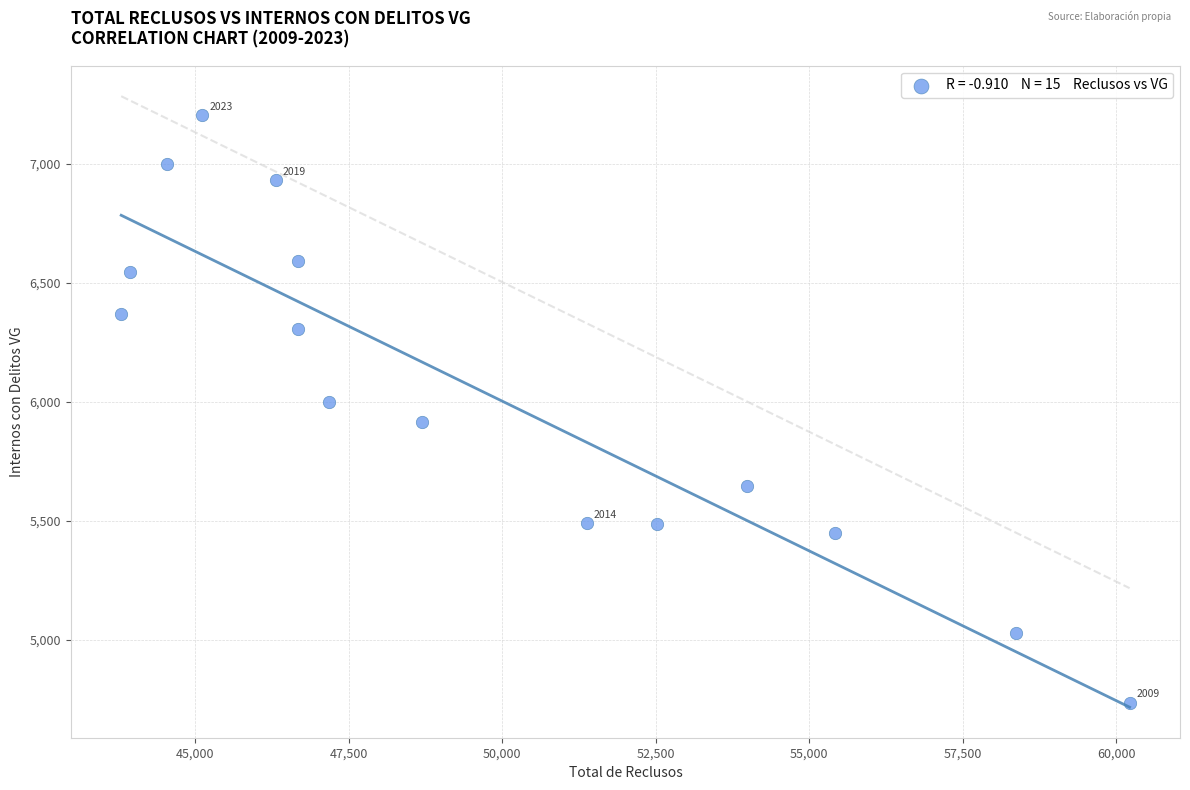

What is the range of X values (max minus min)?

16417